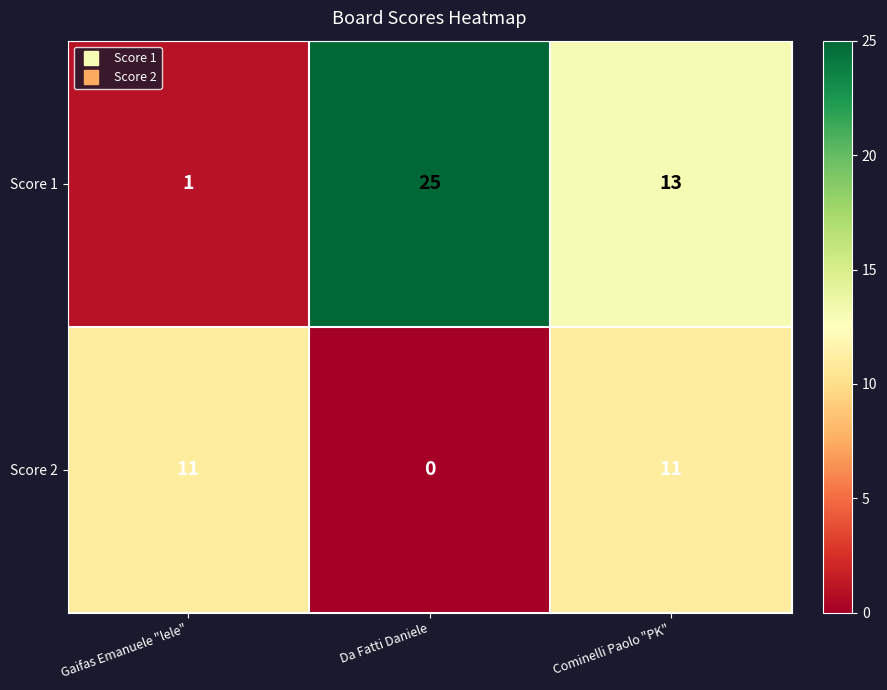

List the series in order of their peak value, lowest first.

Score 2, Score 1